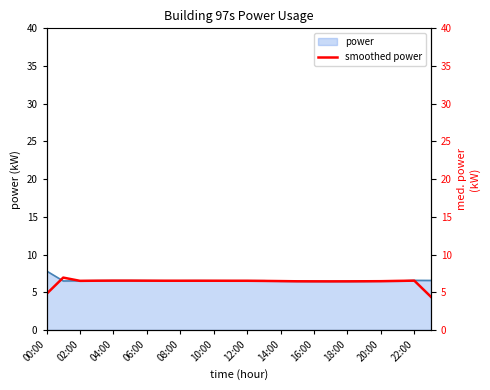

Which category has the highest value in the power series?

00:00